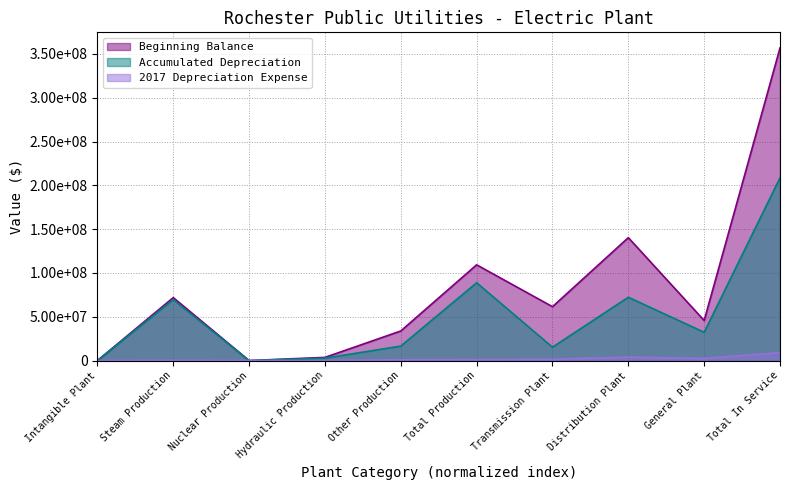

What is the value of the 2017 Depreciation Expense point at the 9th from the left?

2466192